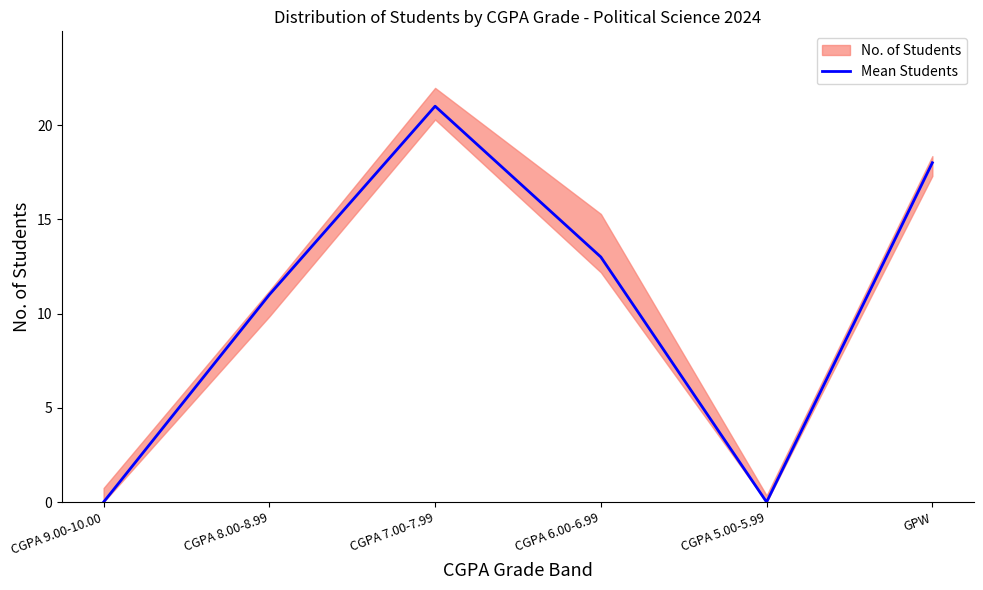

What is the label of the 4th point from the right?

CGPA 7.00-7.99